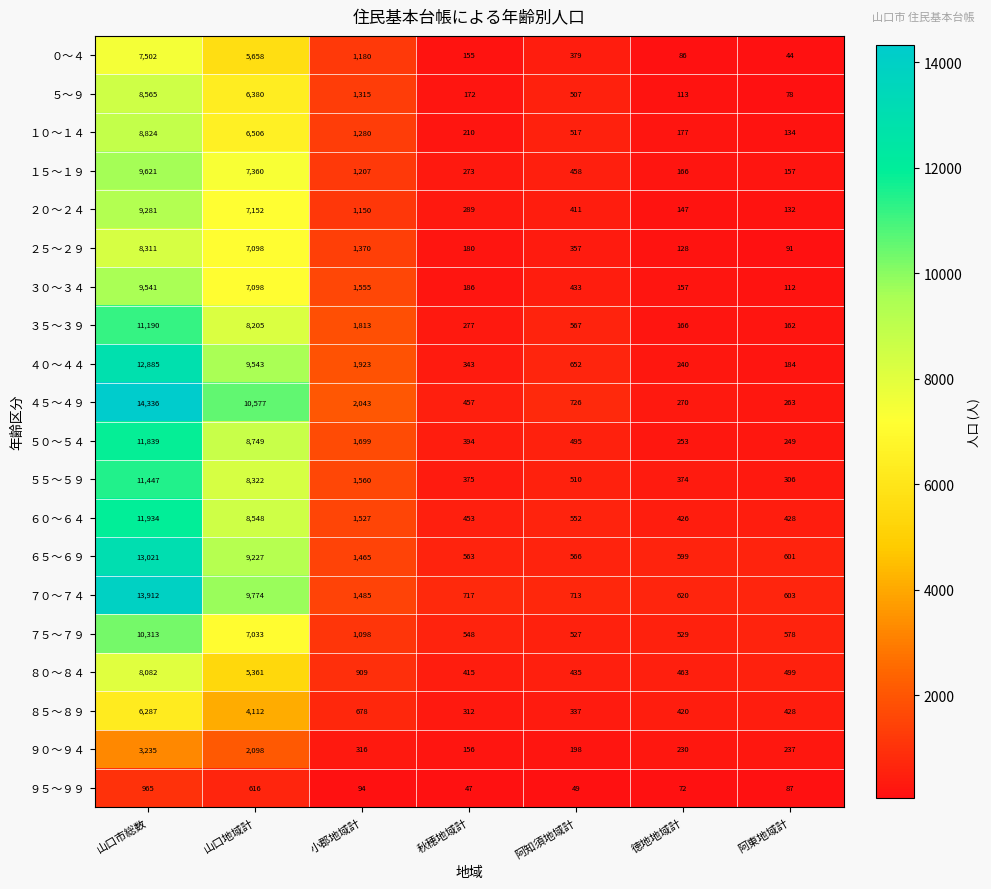

Read the ２０～２４ value at 小郡地域計, to the nearest 10.

1150